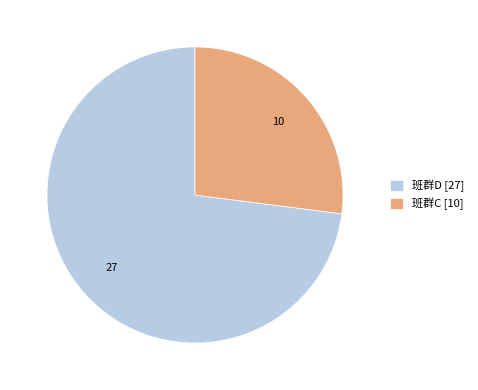

Is it true that 班群C [10] is 27% of the pie?

True